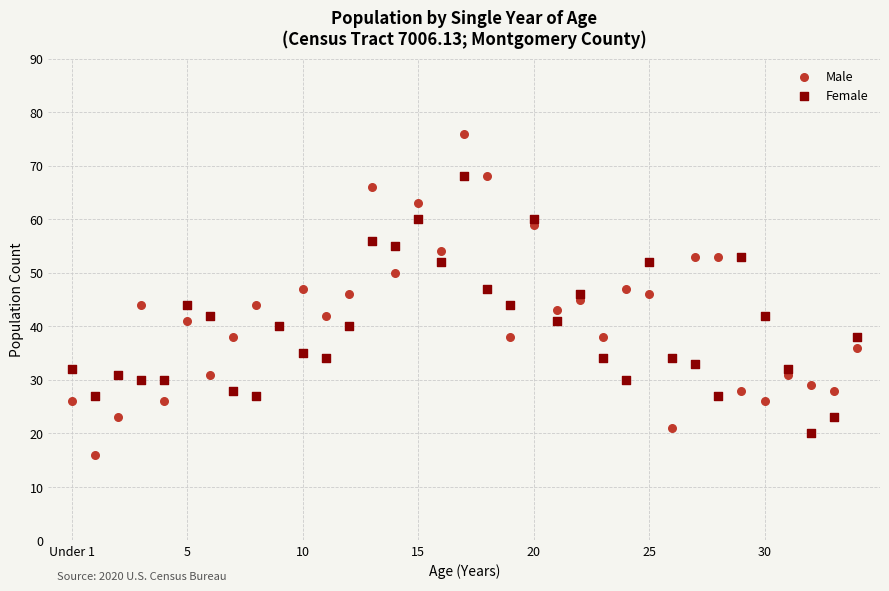

What are all the series names shown in the legend?

Male, Female